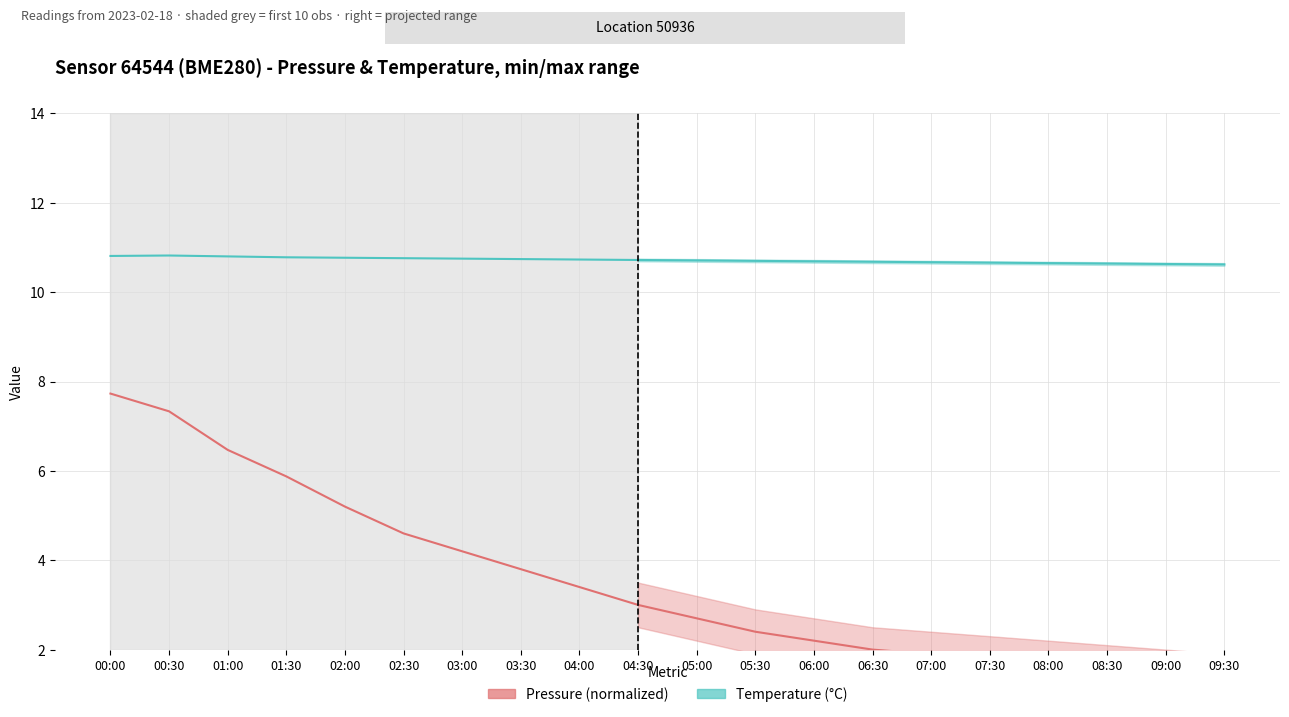

True or false: Temperature (°C) has more than 2 points higher than both neighbors.

False